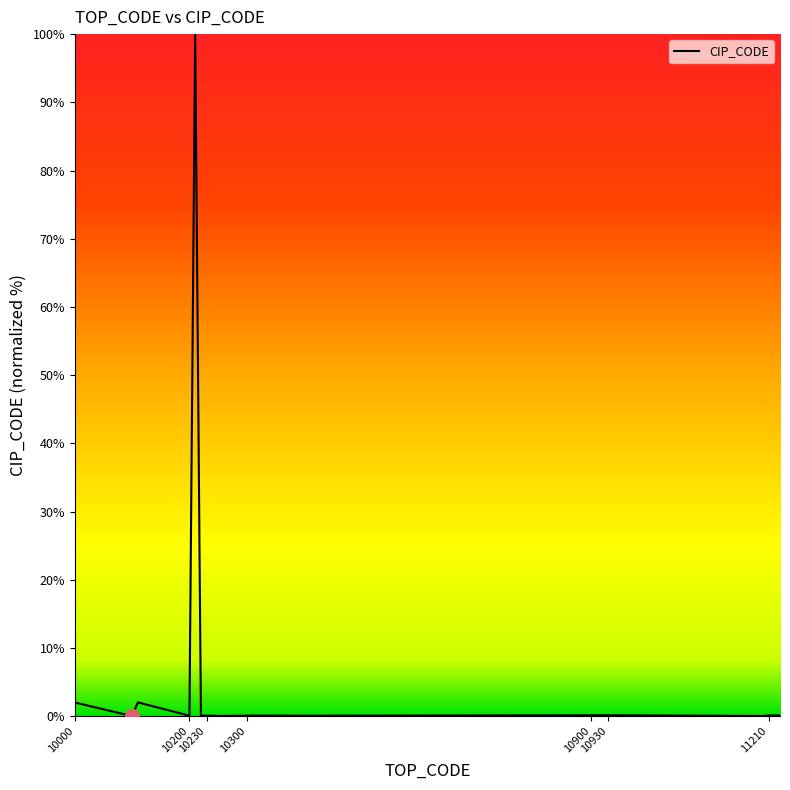

What is the difference between the maximum and minimum values?

100.0